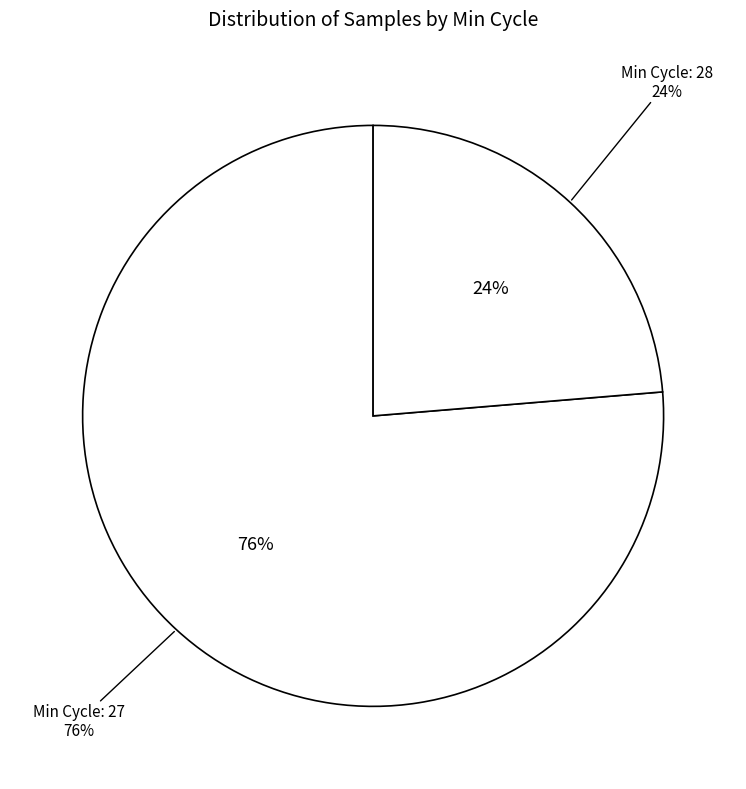

What is the ratio of the value at 27 to the value at 27?

1.0